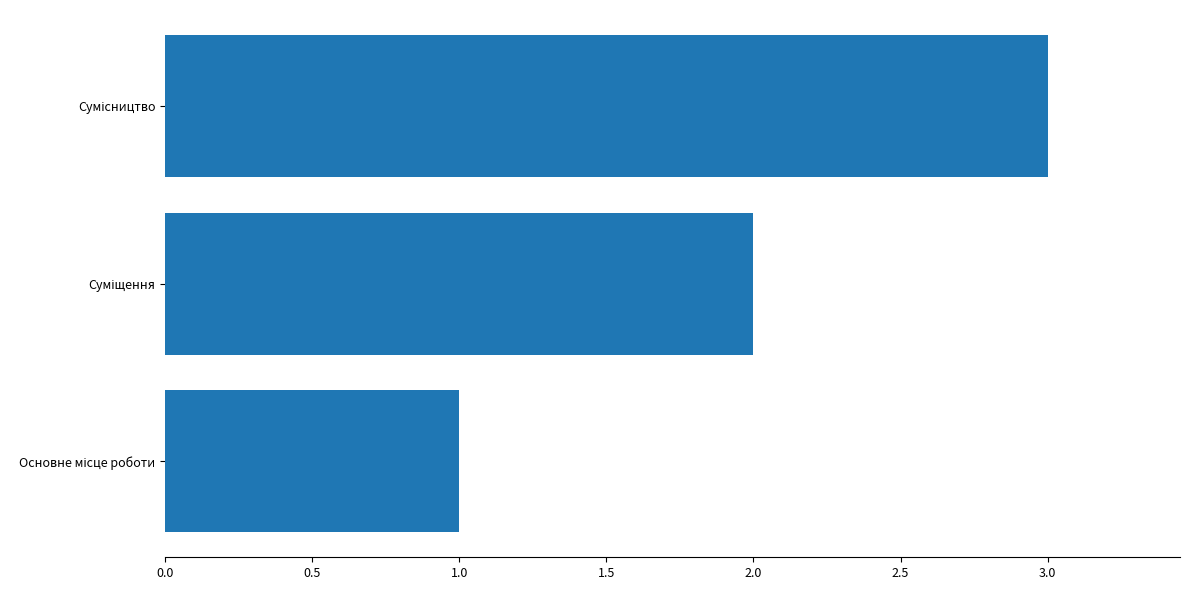

What is the sum of all values?

6